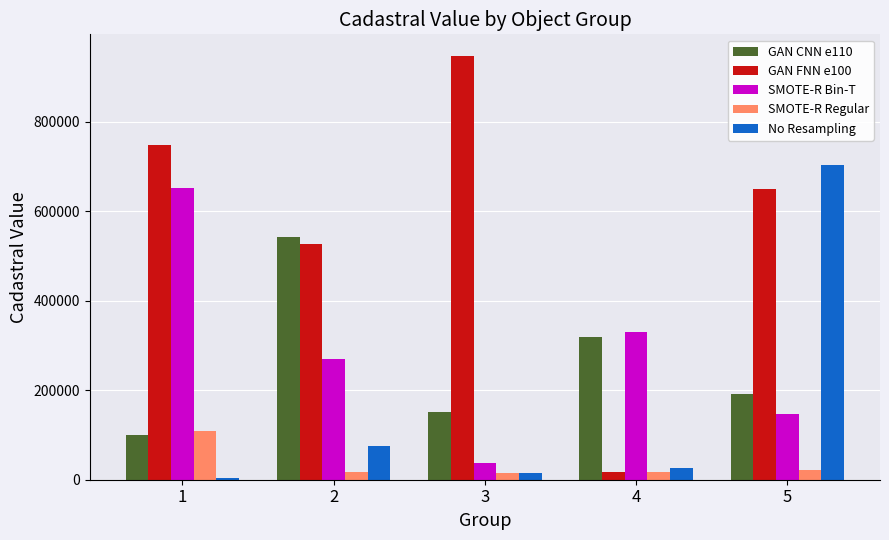

True or false: GAN CNN e110 has a value of 116626.6 at 4.

False